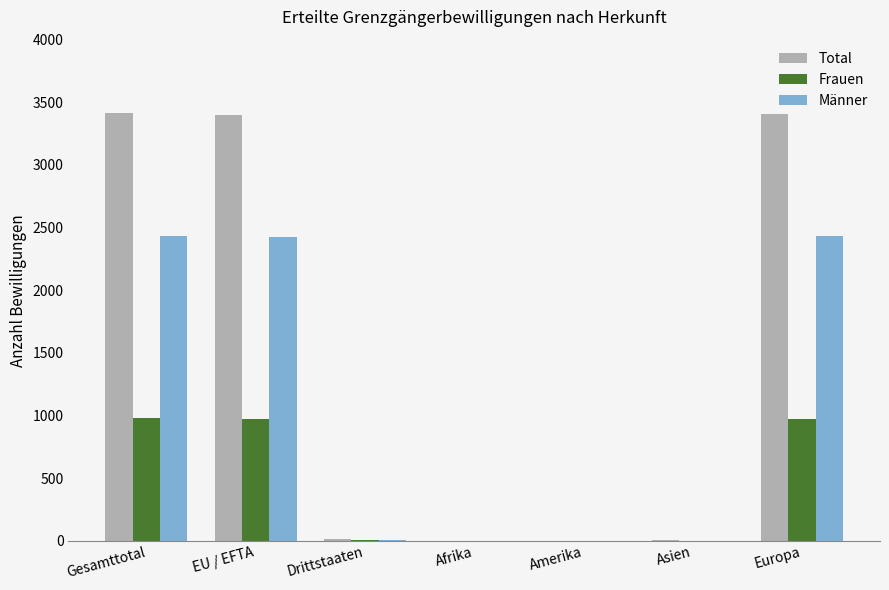

What value does the Männer series have at Gesamttotal, to the nearest 10?

2430